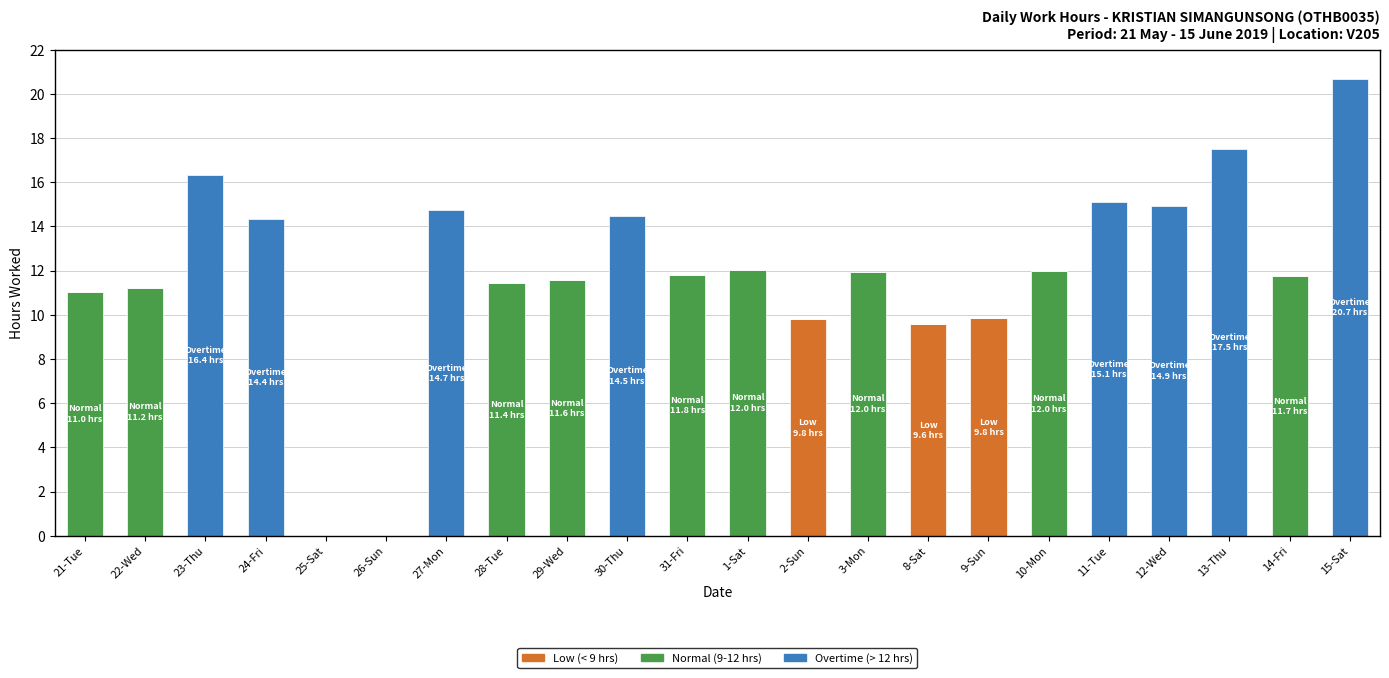

At which category is the sum across all series the highest?

15-Sat